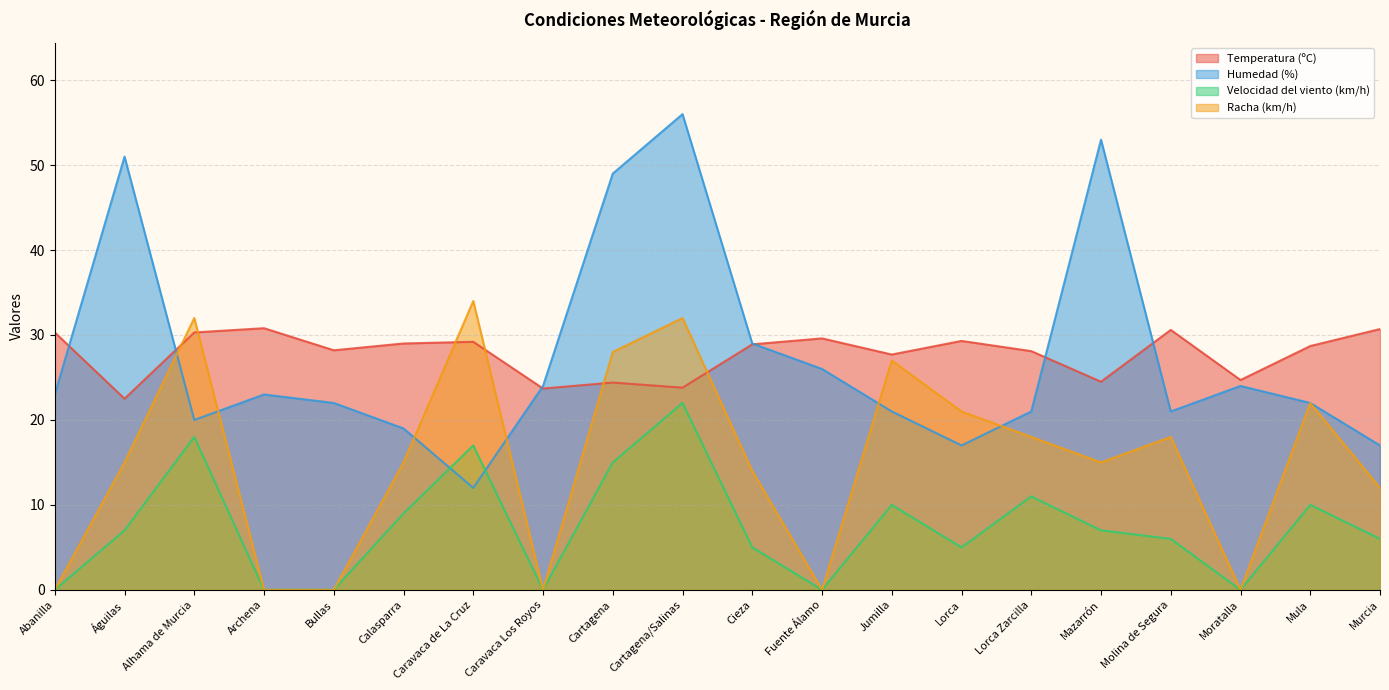

At which category does Humedad (%) reach its first local valley?

Alhama de Murcia